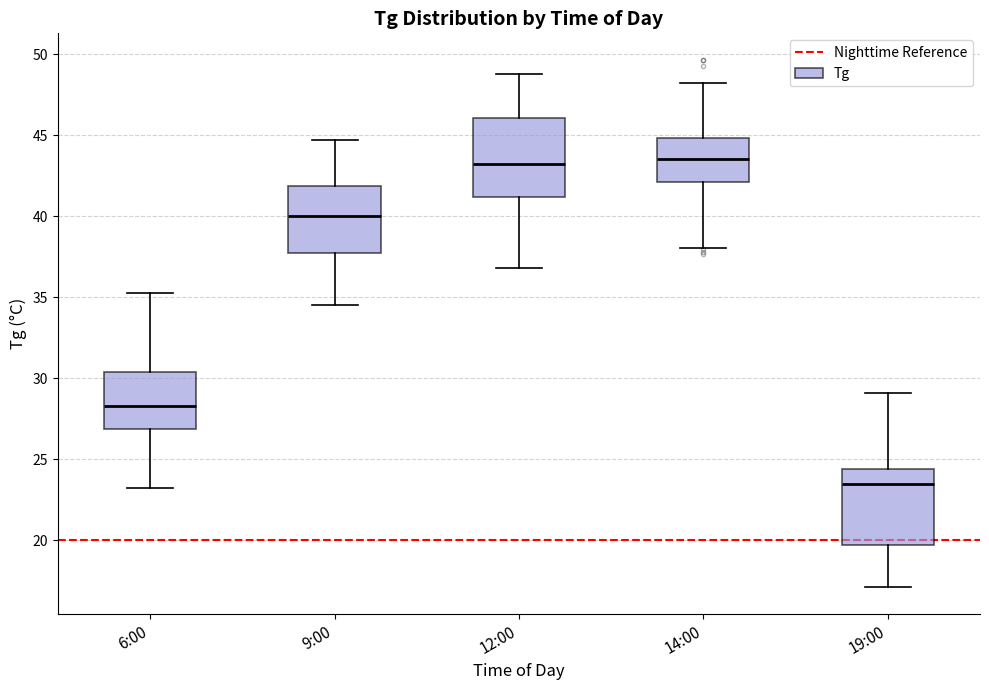

Reading left to right, read every box against the y-axis: the position of its median line, the range the box covers, and the ends of its whiskers. The values are not printed on the chart, so give them approximately, as read against the axis.

6:00: median 28.5, box 27.0 to 30.5, whiskers 23.5 to 35.5
9:00: median 40.0, box 37.5 to 42.0, whiskers 34.5 to 44.5
12:00: median 43.0, box 41.0 to 46.0, whiskers 37.0 to 49.0
14:00: median 43.5, box 42.0 to 45.0, whiskers 38.0 to 48.0
19:00: median 23.5, box 19.5 to 24.5, whiskers 17.0 to 29.0